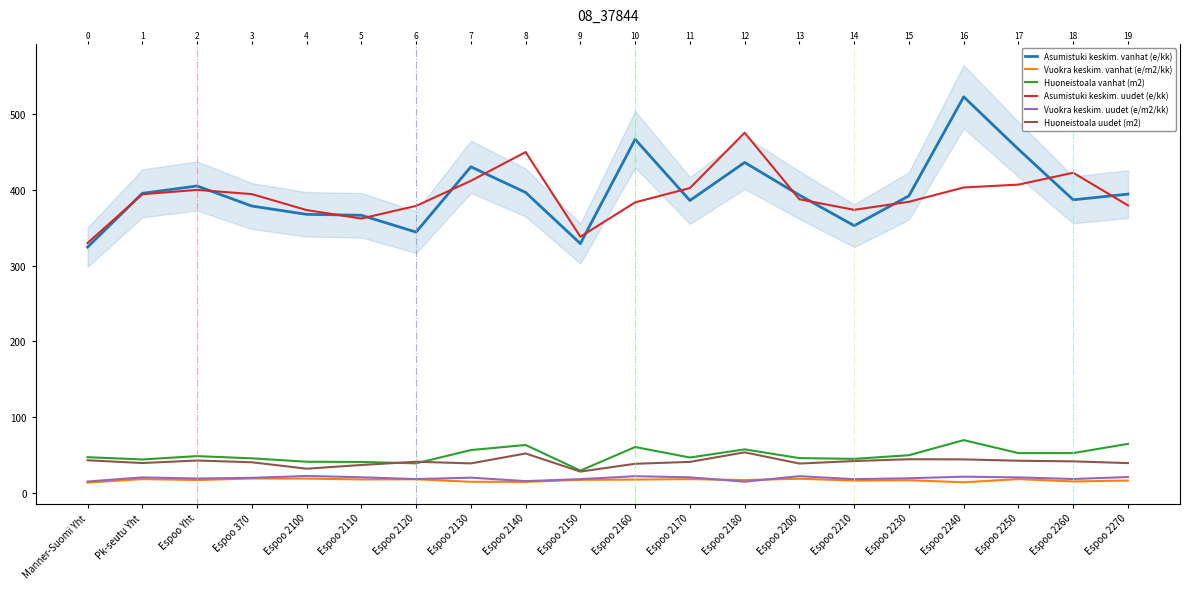

True or false: Asumistuki keskim. vanhat (e/kk) has a value of 617.7 at Espoo 370.

False